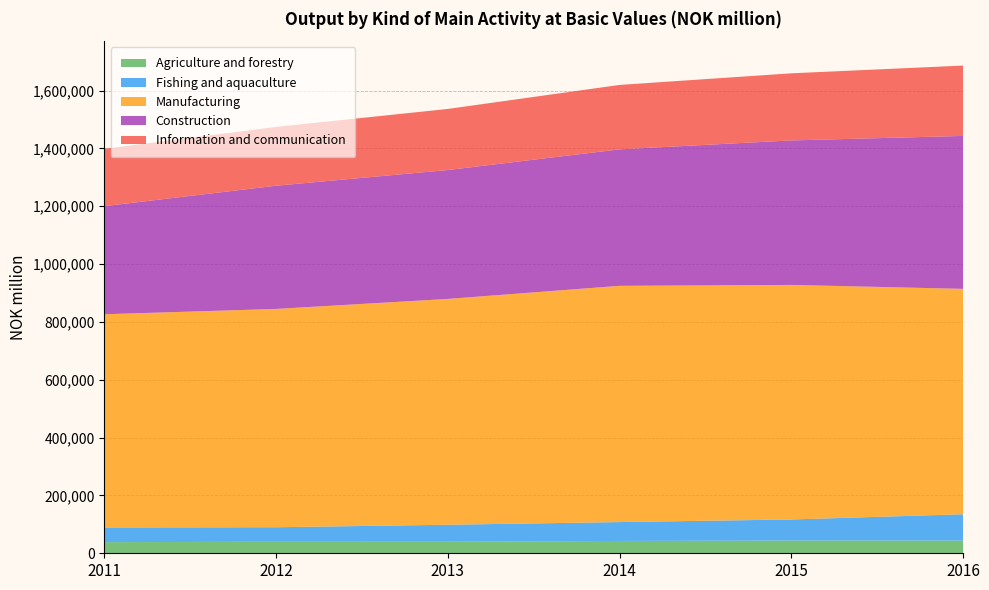

Reading right to left, what are all the values shown in this chart?

Agriculture and forestry: 43859	44098	42653	39887	39911	38461
Fishing and aquaculture: 91106	72837	65263	58784	50124	50739
Manufacturing: 779505	811128	817043	780972	755001	737473
Construction: 528882	499763	471986	445764	426140	373876
Information and communication: 243315	232056	222781	211268	203289	198133